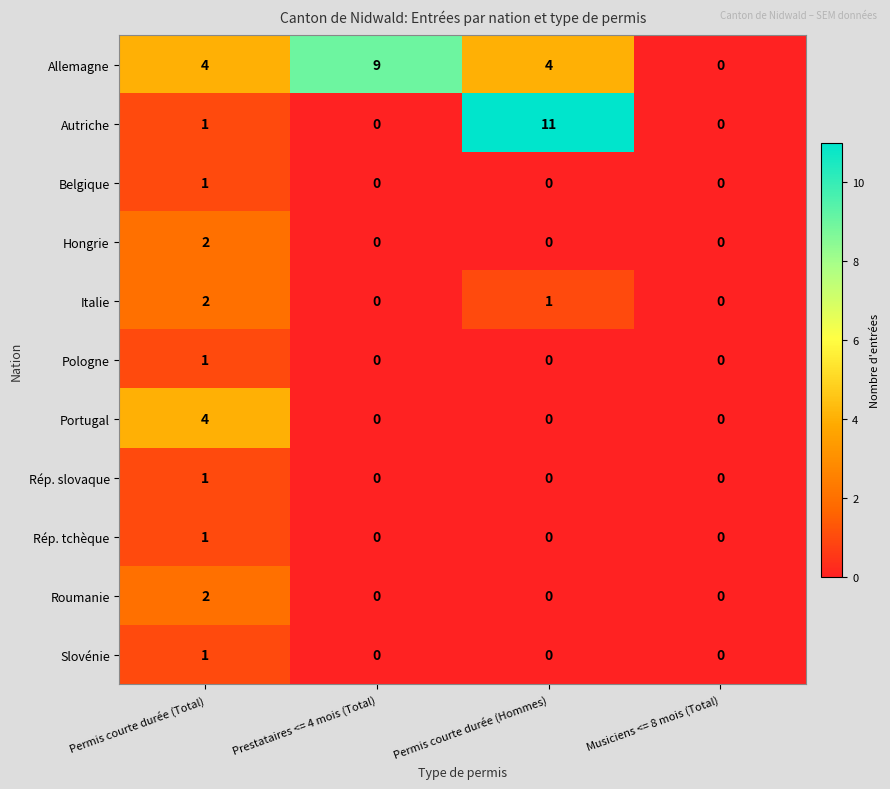

Is it true that Hongrie equals 1 at Permis courte durée (Total)?

False